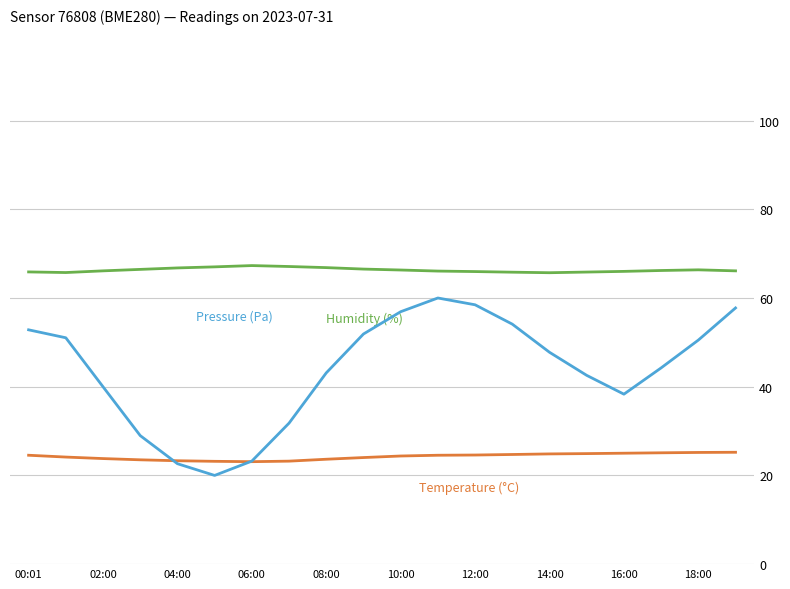

What is the value of the humidity point at the 20th from the left?

66.1